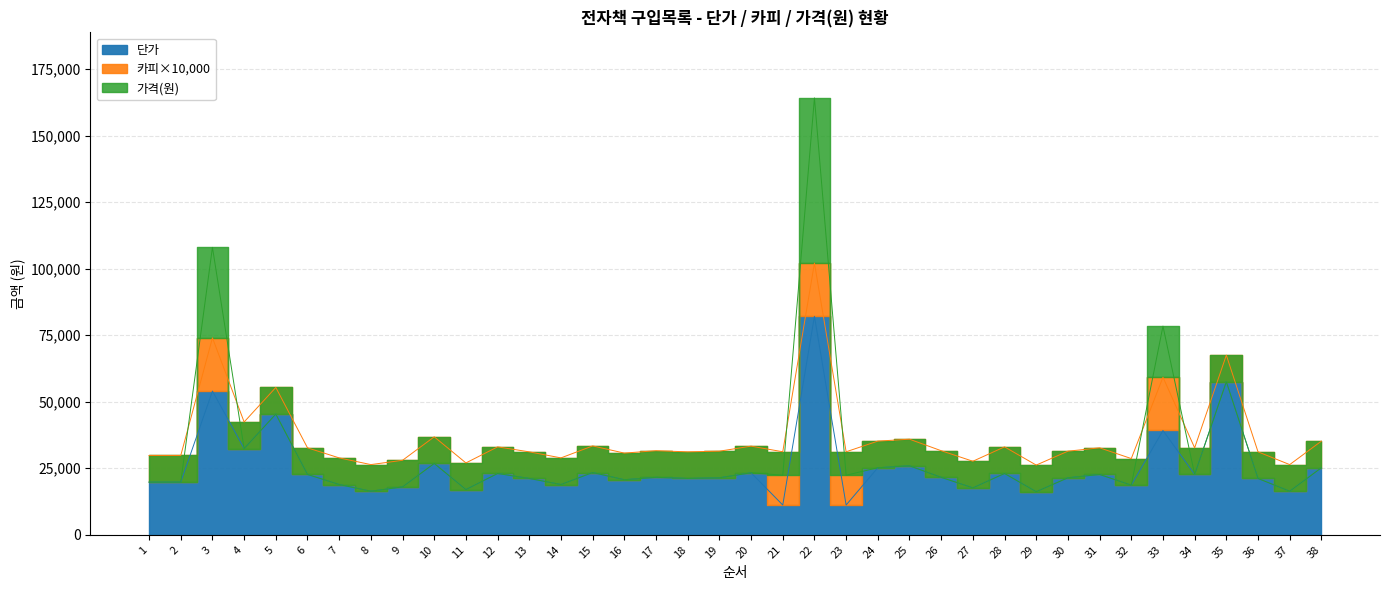

At which category does the chart reach its peak across all series?

22